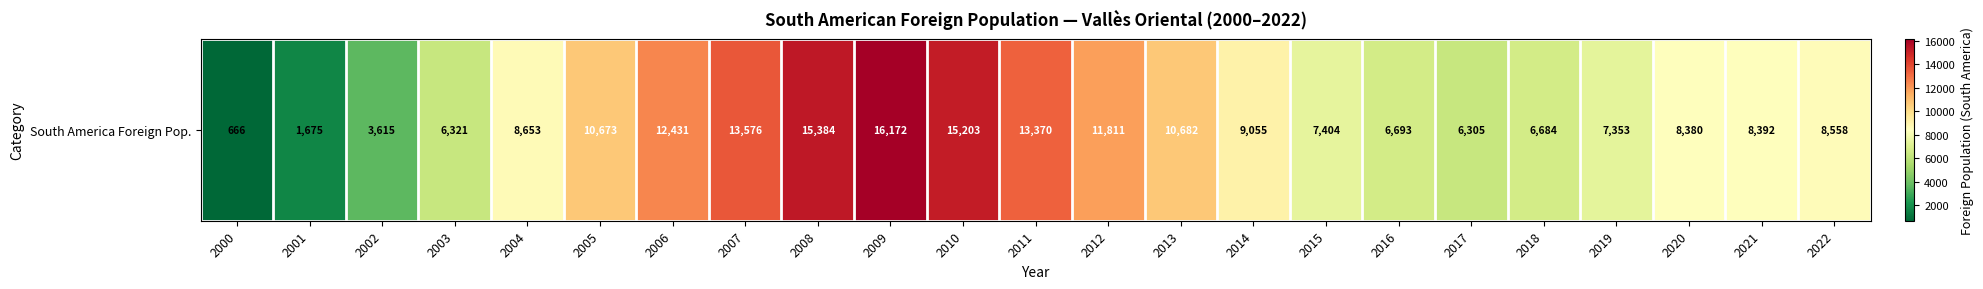

Which category has the lowest value across all series?

2000